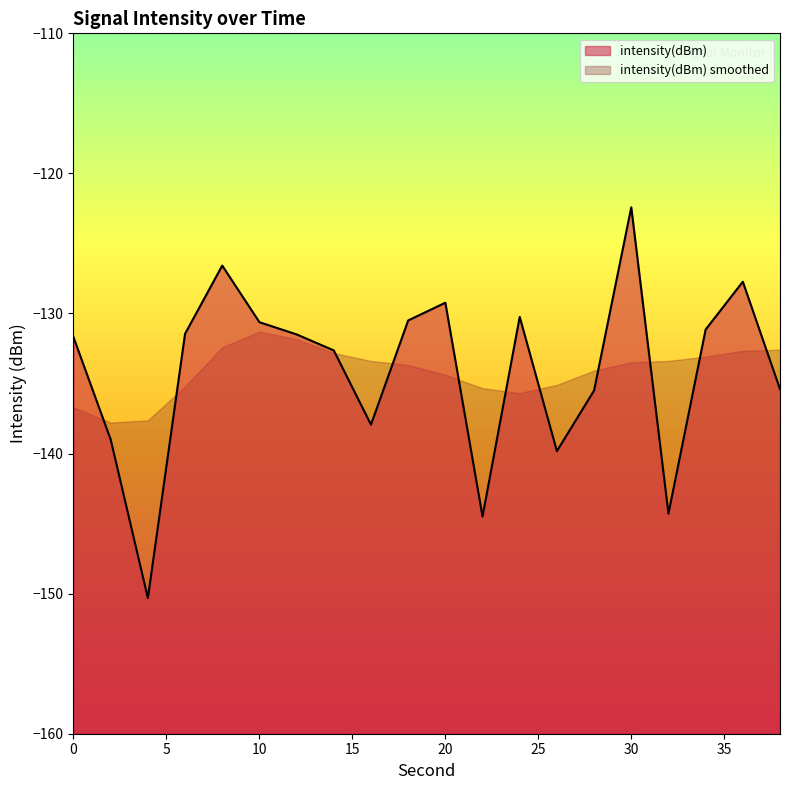

What is the sum of the values at 32 and 38?

-279.7